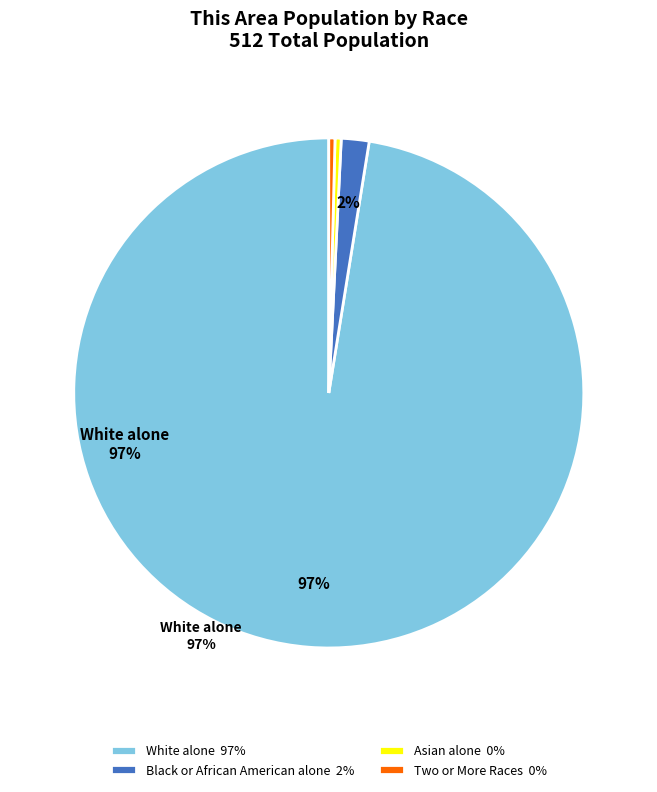

Is it true that White alone 97% is 86% of the pie?

False